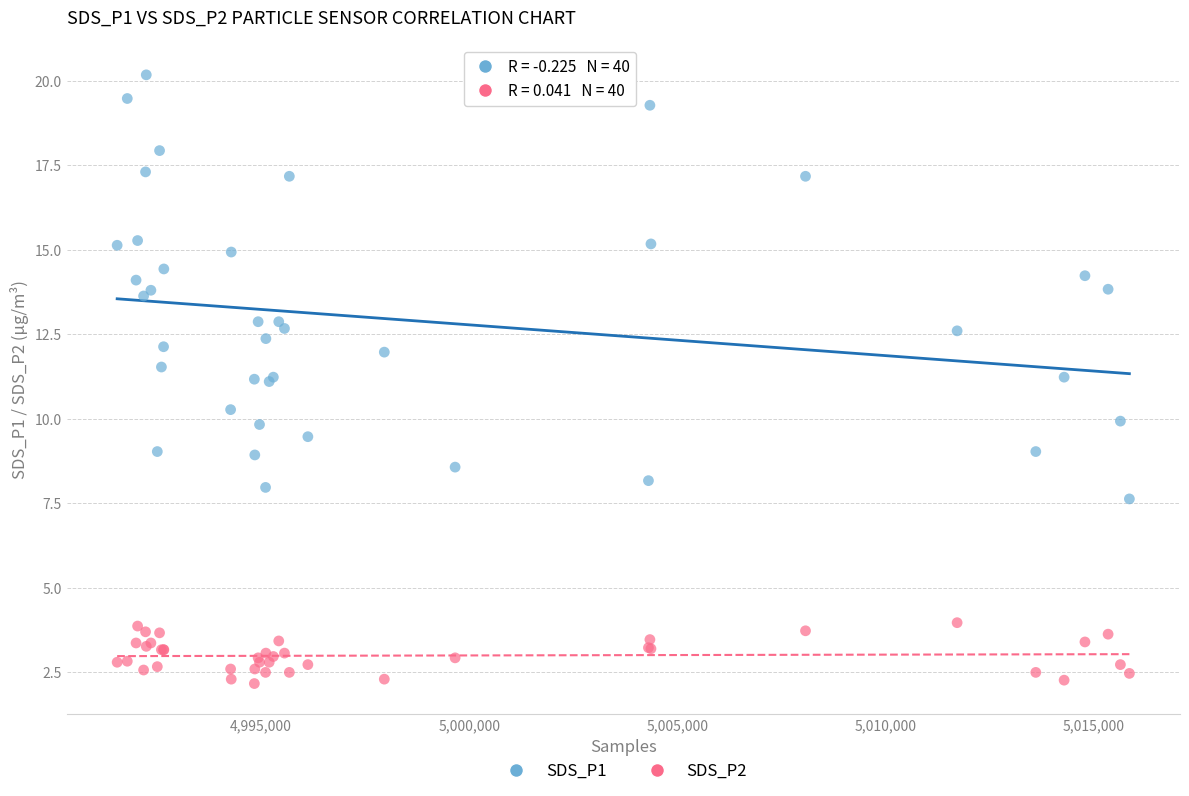

Which series contains the highest Y value?

SDS_P1